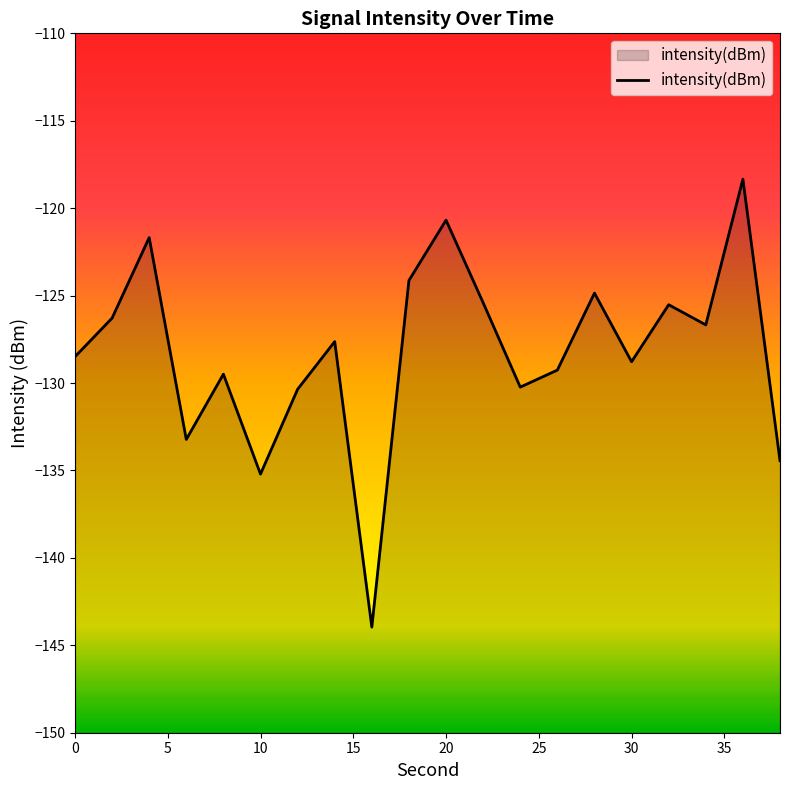

What is the greatest value displayed?

-118.3